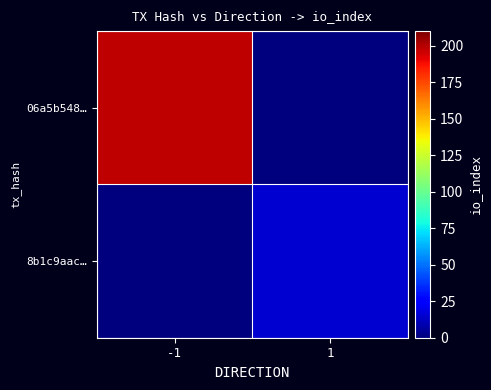

Reading right to left, transcribe all the data shown in this chart.

06a5b548…: 1=0	-1=198
8b1c9aac…: 1=15	-1=0